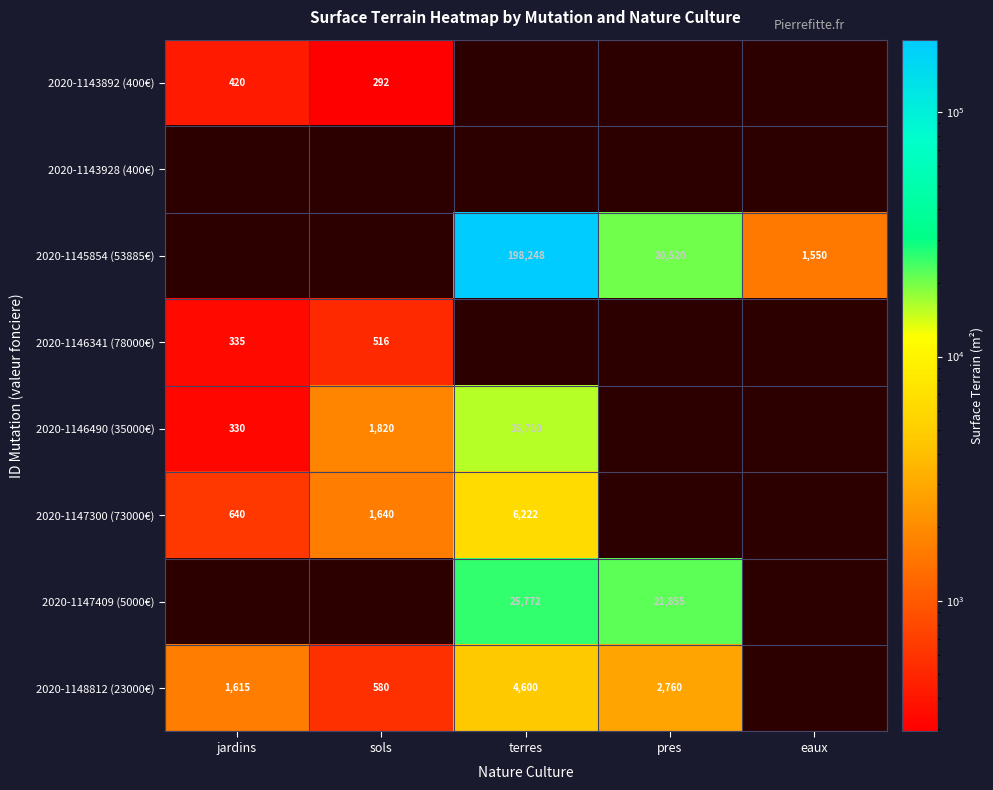

What is the sum of the 2020-1147300 (73000€) values at sols and jardins?

2280